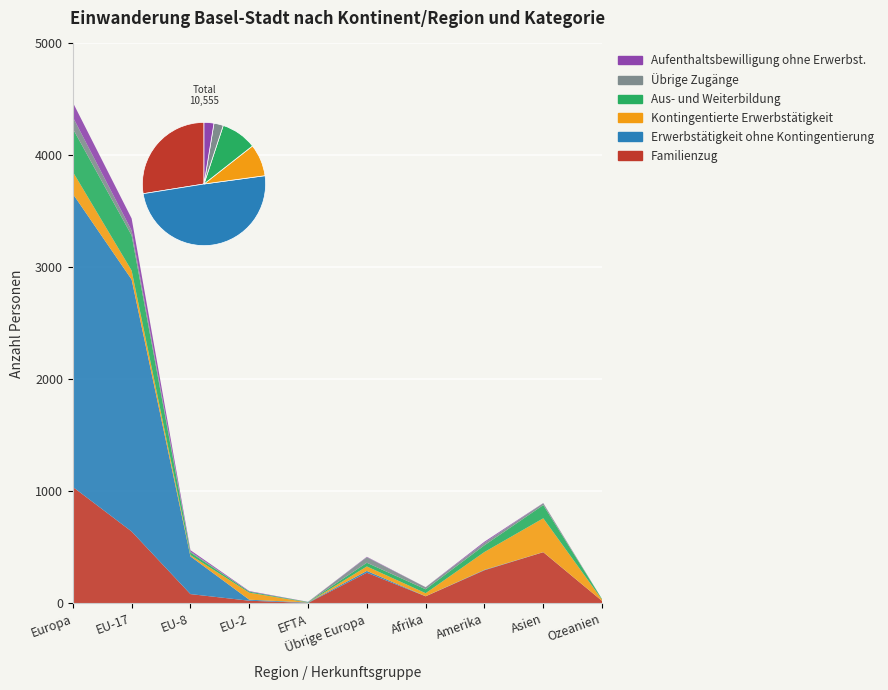

Reading left to right, transcribe all the data shown in this chart.

Familienzug: Europa=1040	EU-17=642	EU-8=83	EU-2=24	EFTA=4	Übrige Europa=274	Afrika=63	Amerika=296	Asien=457	Ozeanien=22
Erwerbstätigkeit ohne Kontingentierung: Europa=2617	EU-17=2250	EU-8=337	EU-2=9	EFTA=4	Übrige Europa=16	Afrika=1	Amerika=4	Asien=1	Ozeanien=0
Kontingentierte Erwerbstätigkeit: Europa=197	EU-17=80	EU-8=11	EU-2=63	EFTA=0	Übrige Europa=40	Afrika=27	Amerika=159	Asien=302	Ozeanien=11
Aus- und Weiterbildung: Europa=385	EU-17=314	EU-8=24	EU-2=9	EFTA=4	Übrige Europa=33	Afrika=35	Amerika=60	Asien=118	Ozeanien=5
Übrige Zugänge: Europa=104	EU-17=43	EU-8=8	EU-2=0	EFTA=1	Übrige Europa=49	Afrika=18	Amerika=22	Asien=16	Ozeanien=0
Aufenthaltsbewilligung ohne Erwerbst.: Europa=130	EU-17=108	EU-8=12	EU-2=5	EFTA=1	Übrige Europa=4	Afrika=1	Amerika=10	Asien=2	Ozeanien=0